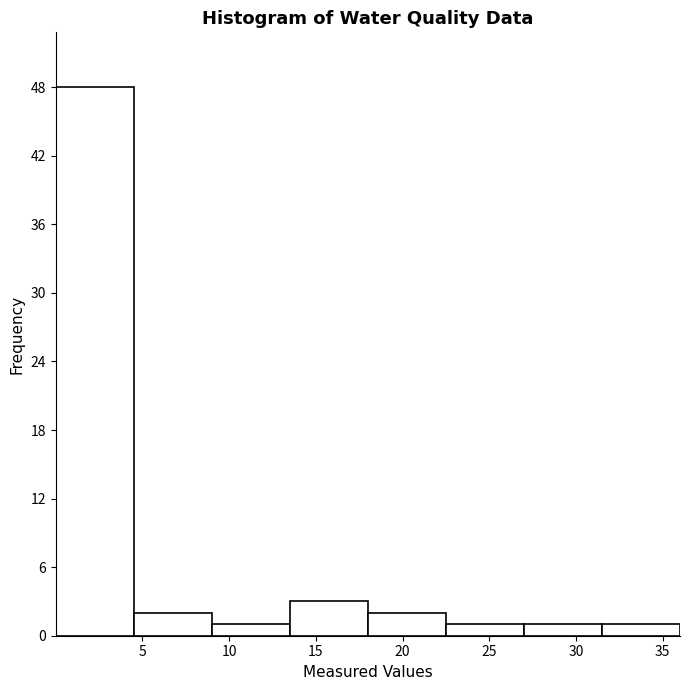

How tall is the bar that spans 27.0 to 31.5 on the x-axis? Neither the bar edges nor the heights are printed on the chart, so give them approximately, as read against the axes.

1